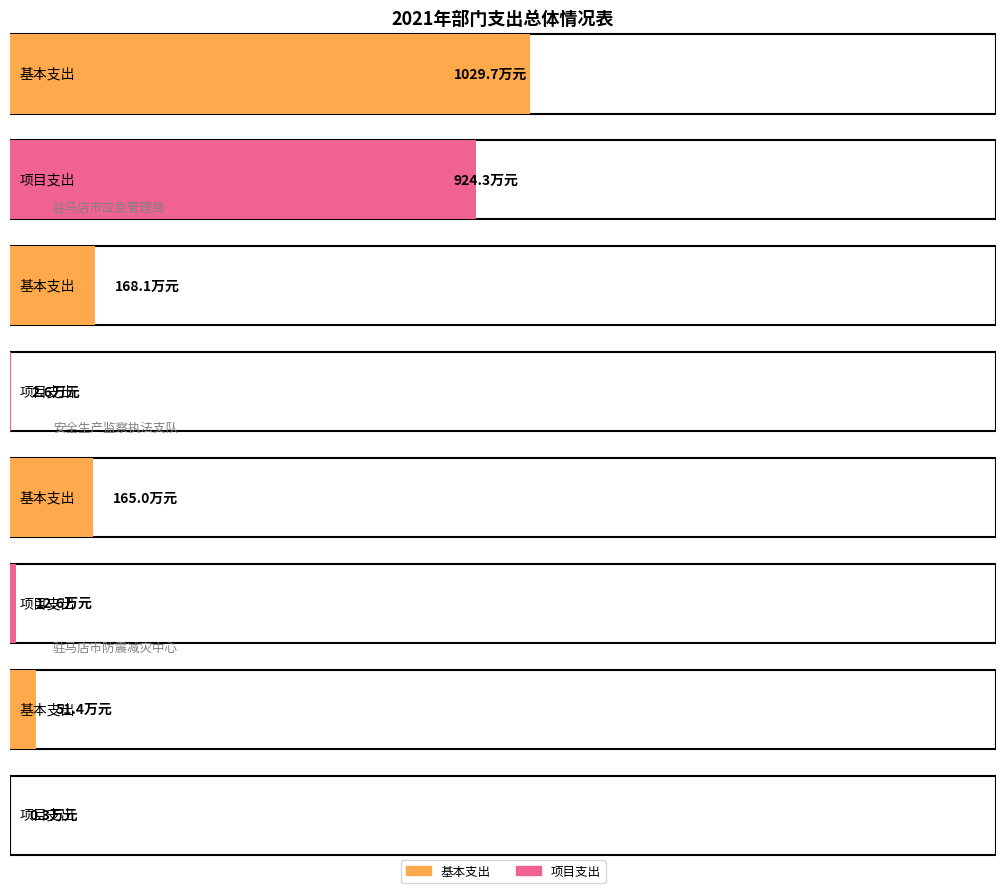

Where is 项目支出 nearest to the value 4623000?

驻马店市防震减灾中心